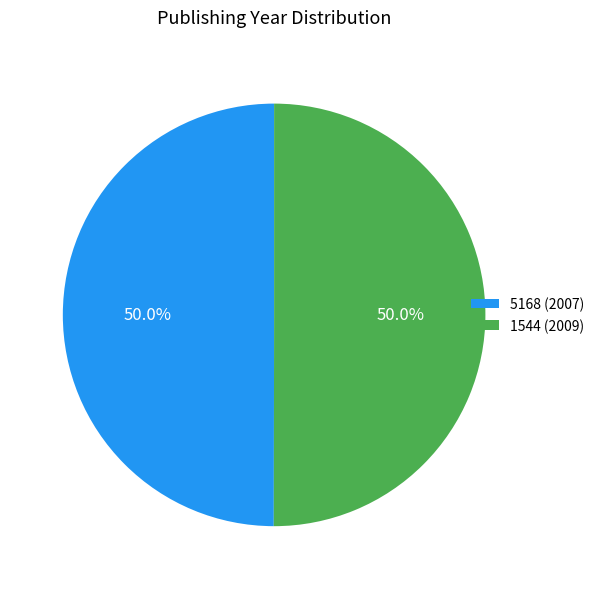

To the nearest percent, what percentage of the pie is 1544?

50%